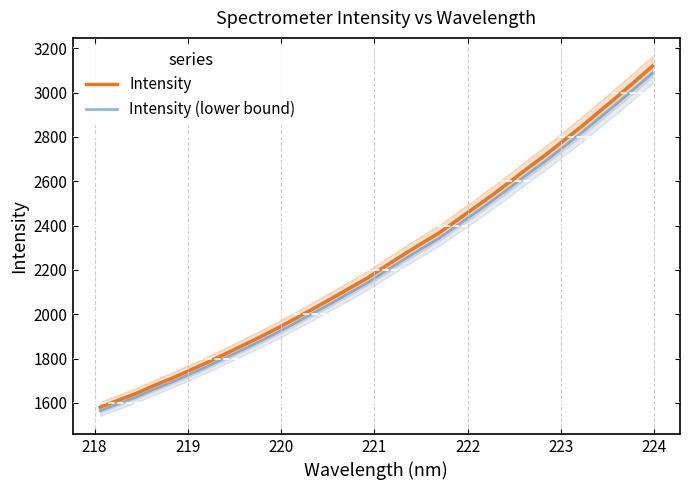

What is the sum of all Intensity (lower bound) values?

71183.6